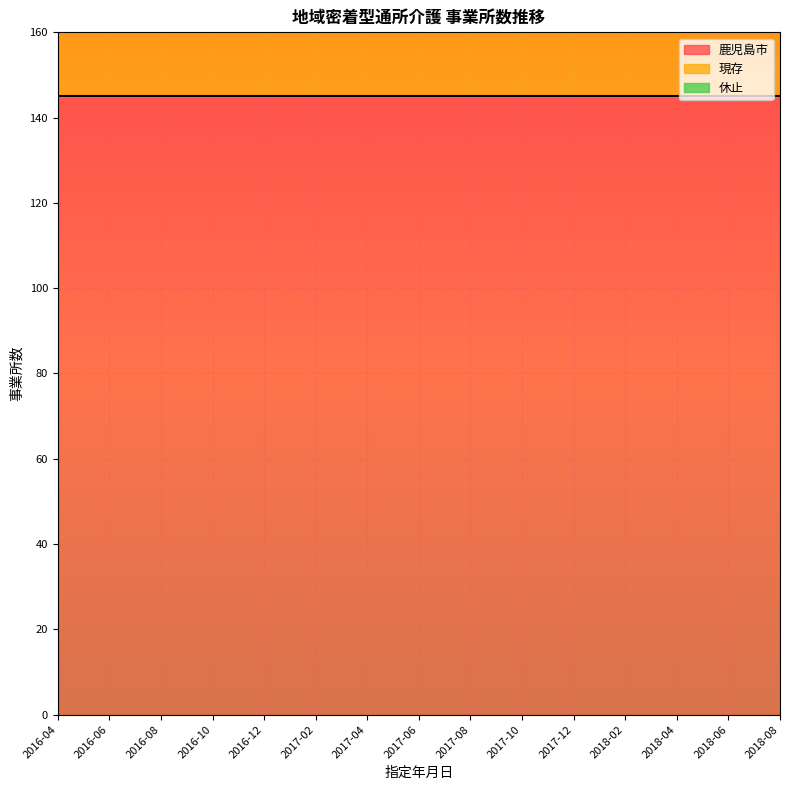

Reading right to left, what are all the values shown in this chart?

鹿児島市: 2018-08=145	2018-06=145	2018-04=145	2018-02=145	2017-12=145	2017-10=145	2017-08=145	2017-06=145	2017-04=145	2017-02=145	2016-12=145	2016-10=145	2016-08=145	2016-06=145	2016-04=145
現存: 2018-08=142	2018-06=141	2018-04=140	2018-02=139	2017-12=138	2017-10=137	2017-08=136	2017-06=135	2017-04=134	2017-02=133	2016-12=132	2016-10=130	2016-08=128	2016-06=125	2016-04=120
休止: 2018-08=3	2018-06=4	2018-04=5	2018-02=6	2017-12=7	2017-10=8	2017-08=9	2017-06=10	2017-04=11	2017-02=12	2016-12=13	2016-10=15	2016-08=18	2016-06=22	2016-04=25